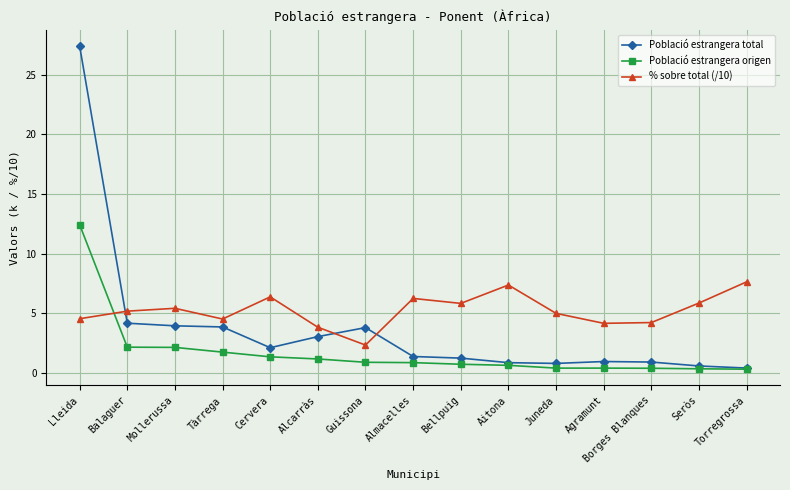

True or false: % sobre total (/10) has more than 2 points higher than both neighbors.

True